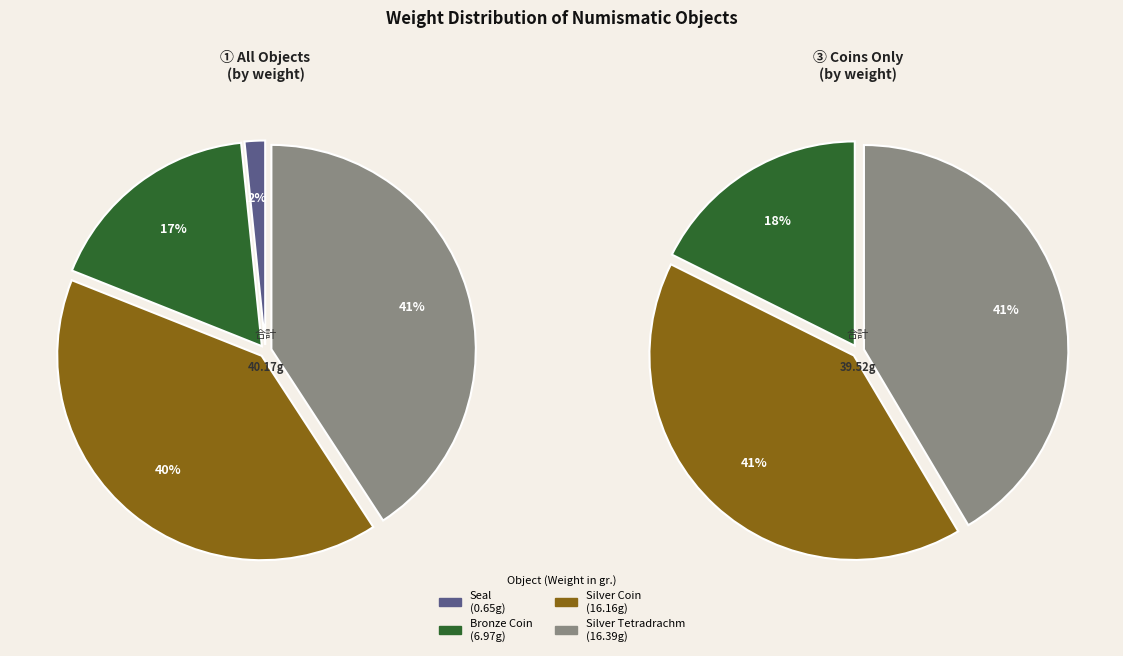

What is the change in value from Silver Coin 1948.19.2367 to Silver Tetradrachm 1944.100.76376?

+0.2